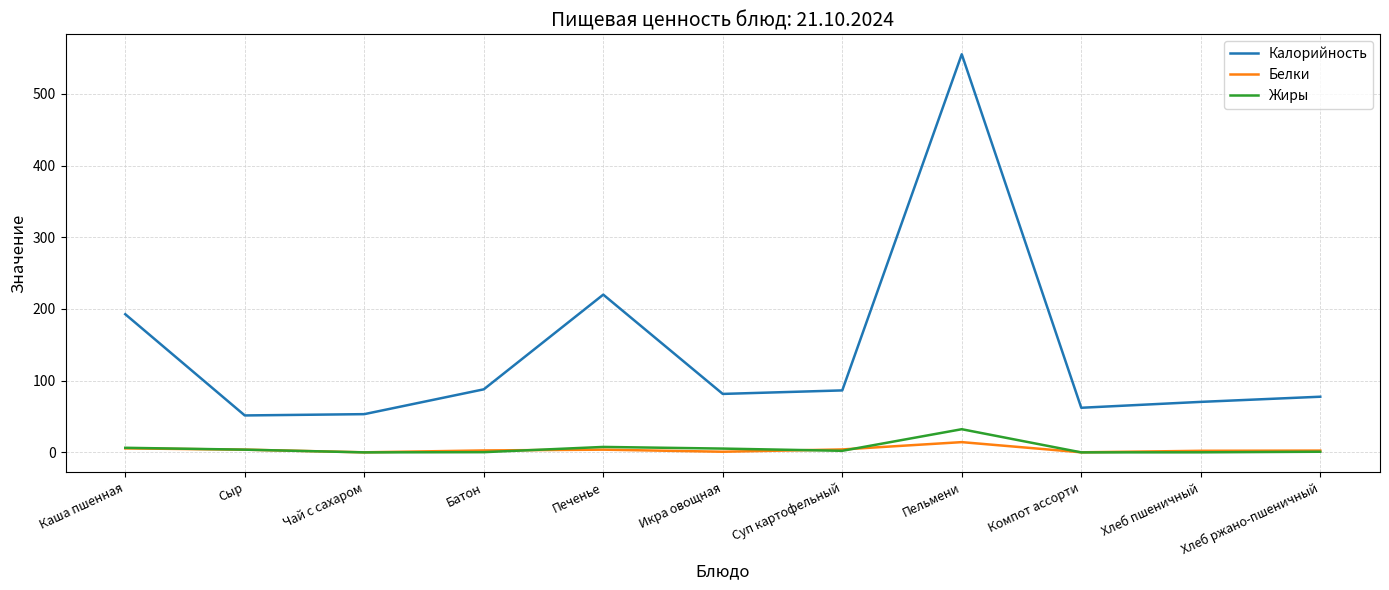

What are all the series names shown in the legend?

Калорийность, Белки, Жиры